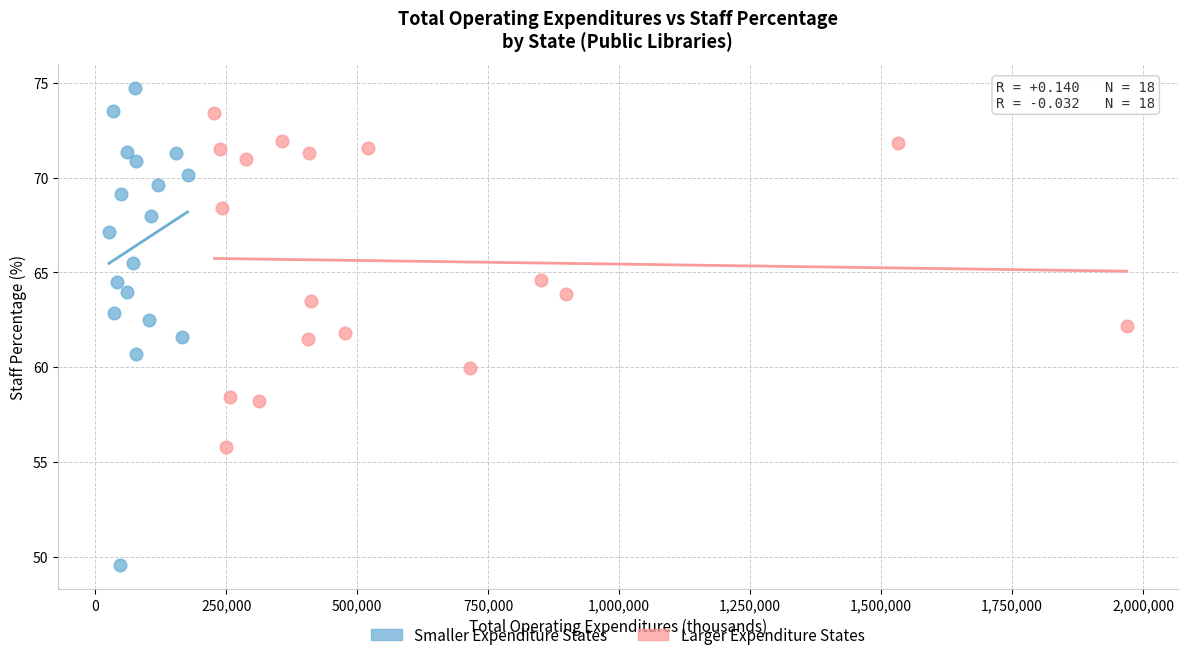

Which series contains the lowest Y value?

Smaller Expenditure States